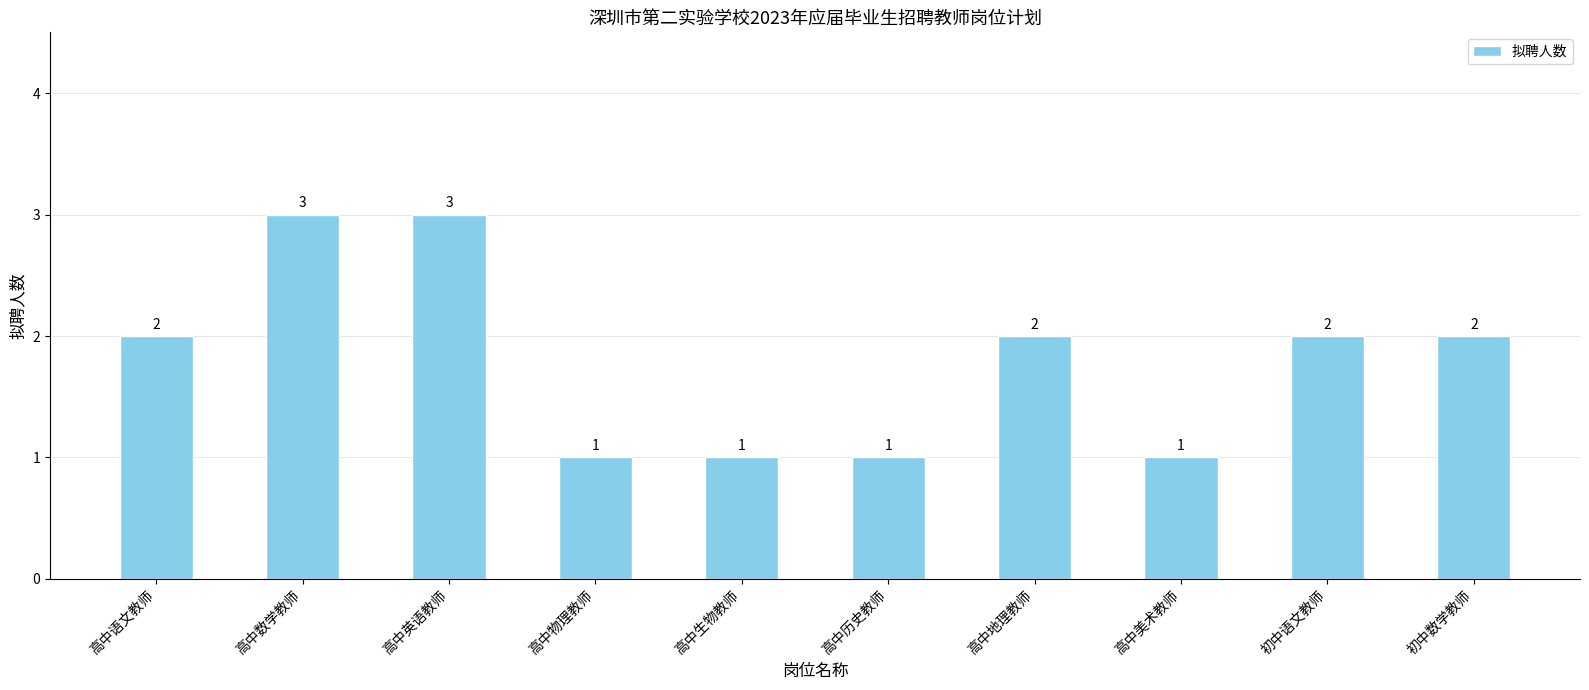

The value at 高中英语教师 is 3. True or false?

True